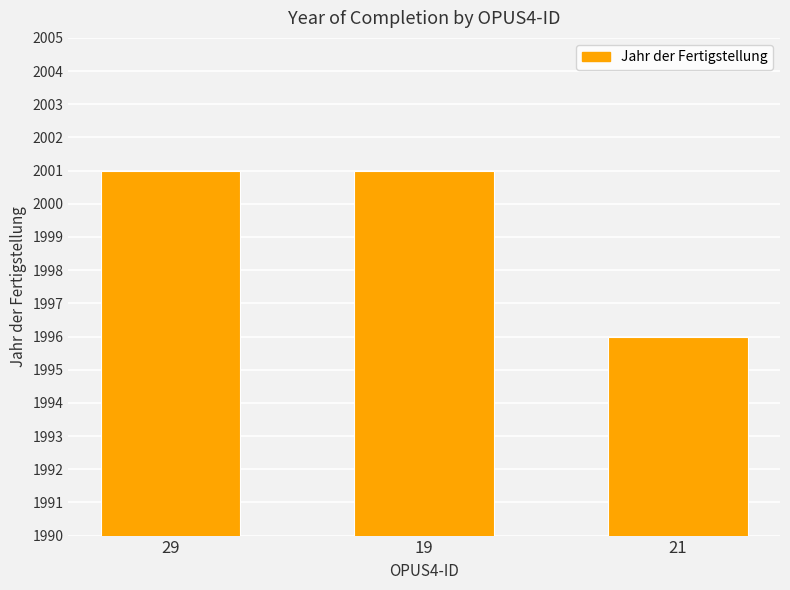

Between 19 and 21, which is larger?

19